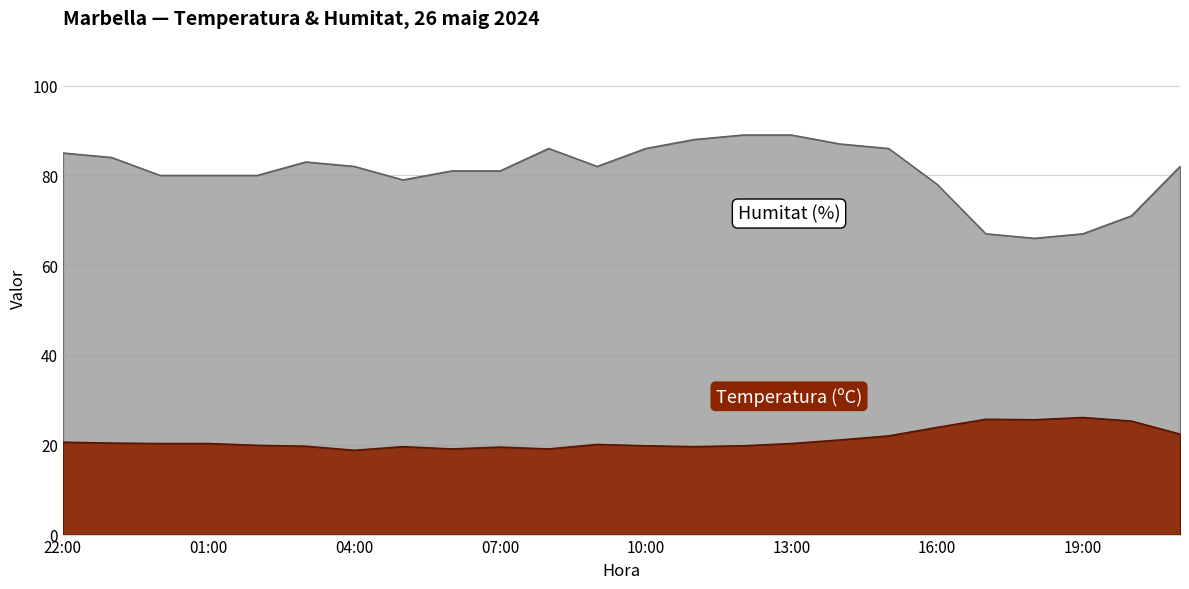

Which series has the largest range (max minus min)?

Humitat (%)